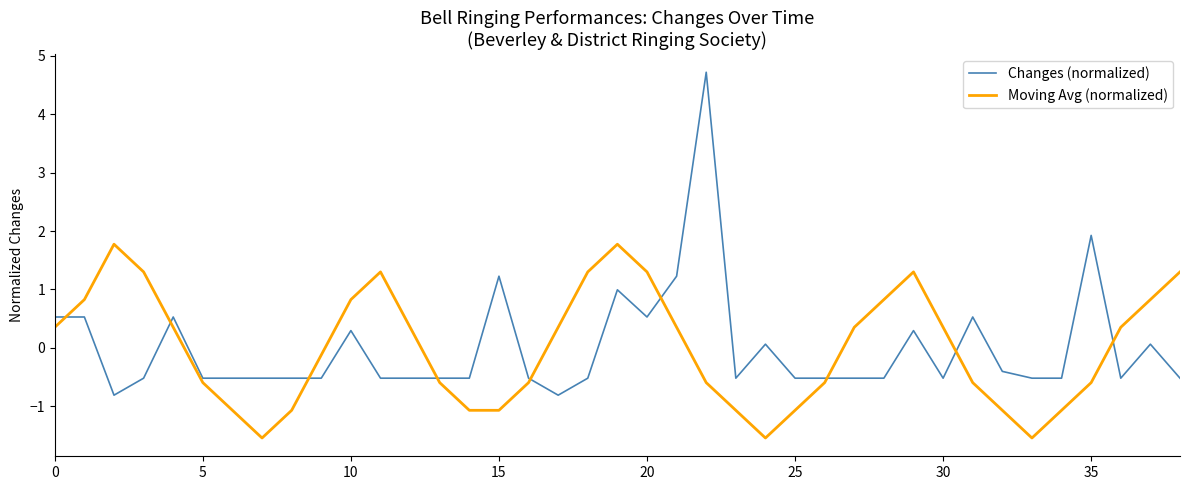

Rank the series by their maximum value, from highest to lowest.

Changes (normalized), Moving Avg (normalized)